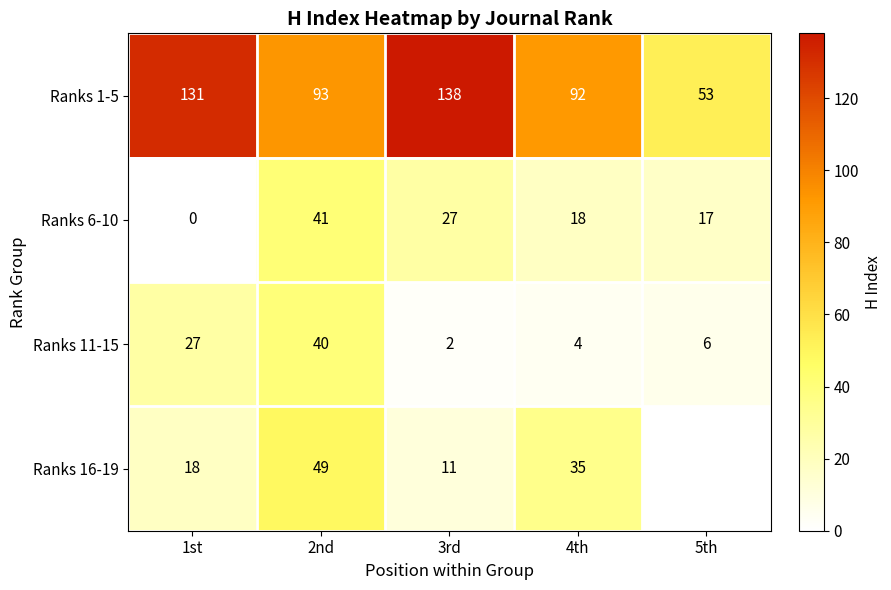

How many data points in Ranks 6-10 are less than 18?

2